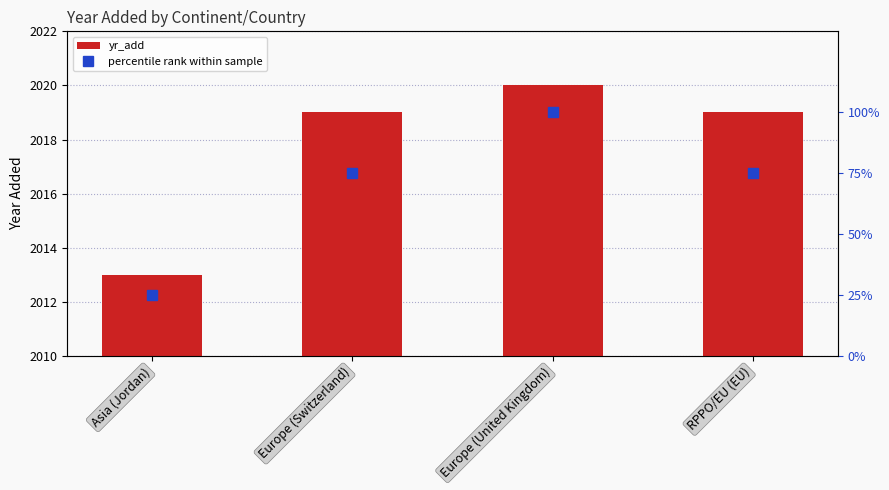

Which series has the widest spread of values?

percentile rank within sample